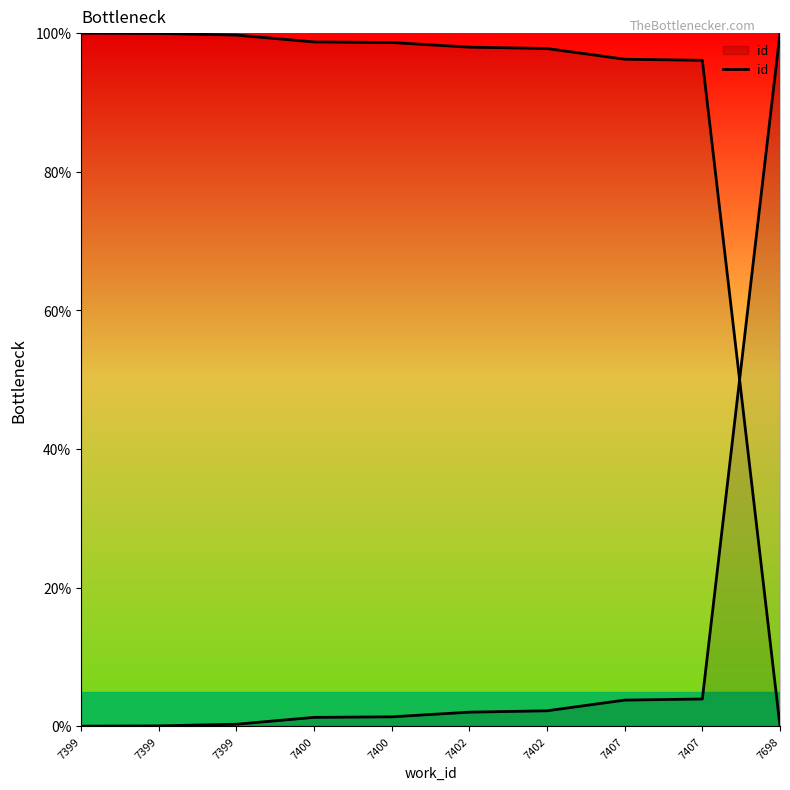

What is the average value?

11.5